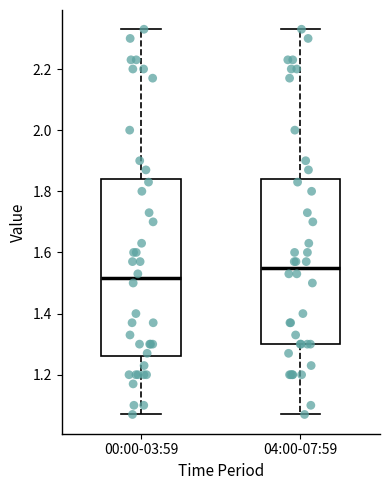

Which box has the lowest median line?

00:00-03:59